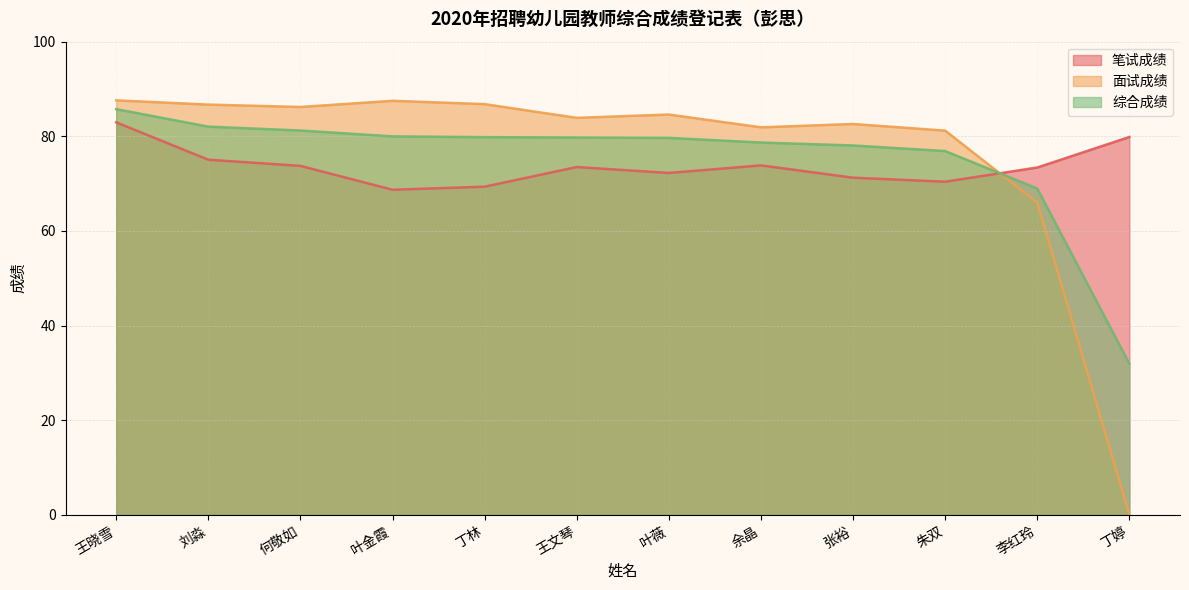

True or false: 综合成绩 has more than 2 interior local peaks.

False